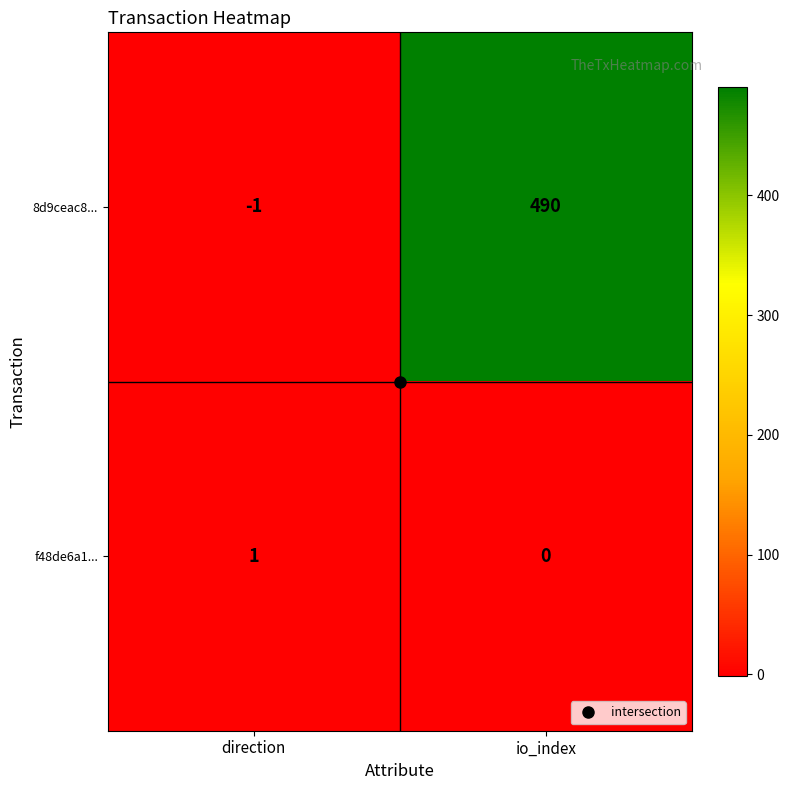

Rank the series by their maximum value, from lowest to highest.

f48de6a1..., 8d9ceac8...